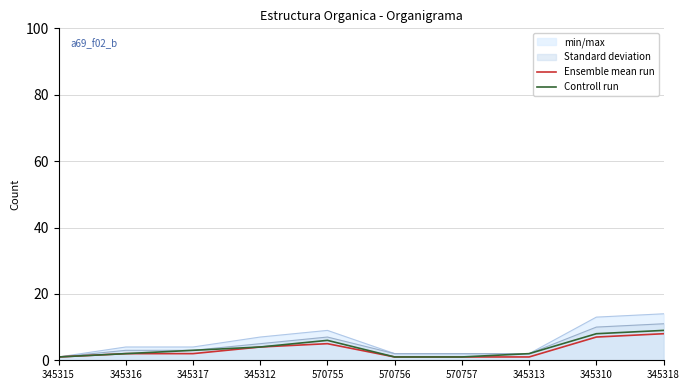

Between 345315 and 345310, which is larger?

345310